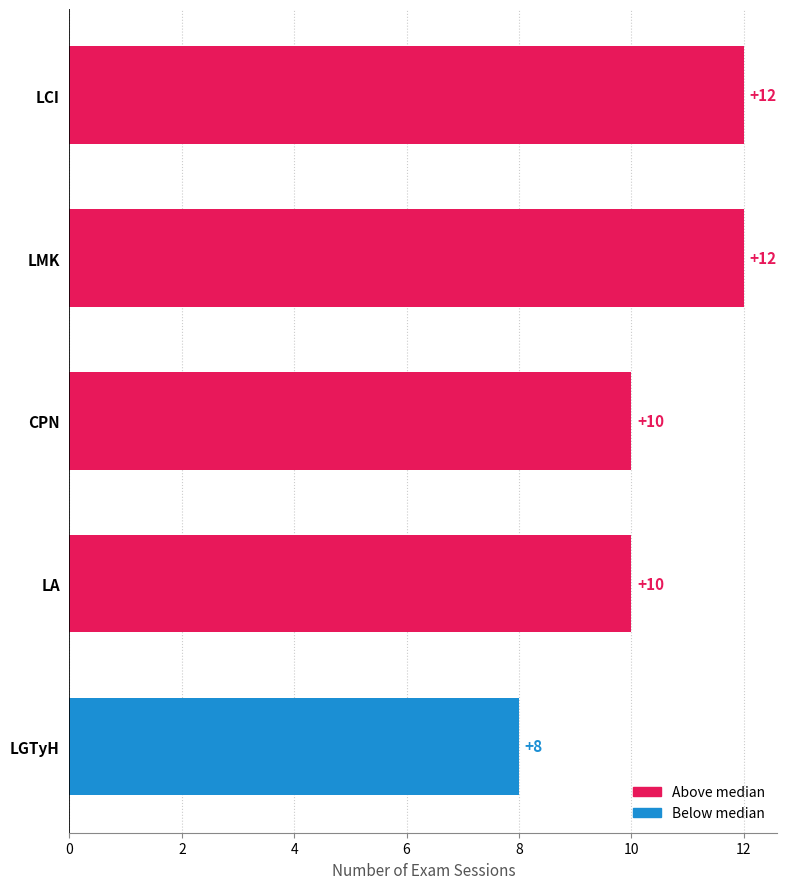

What is the average value?

10